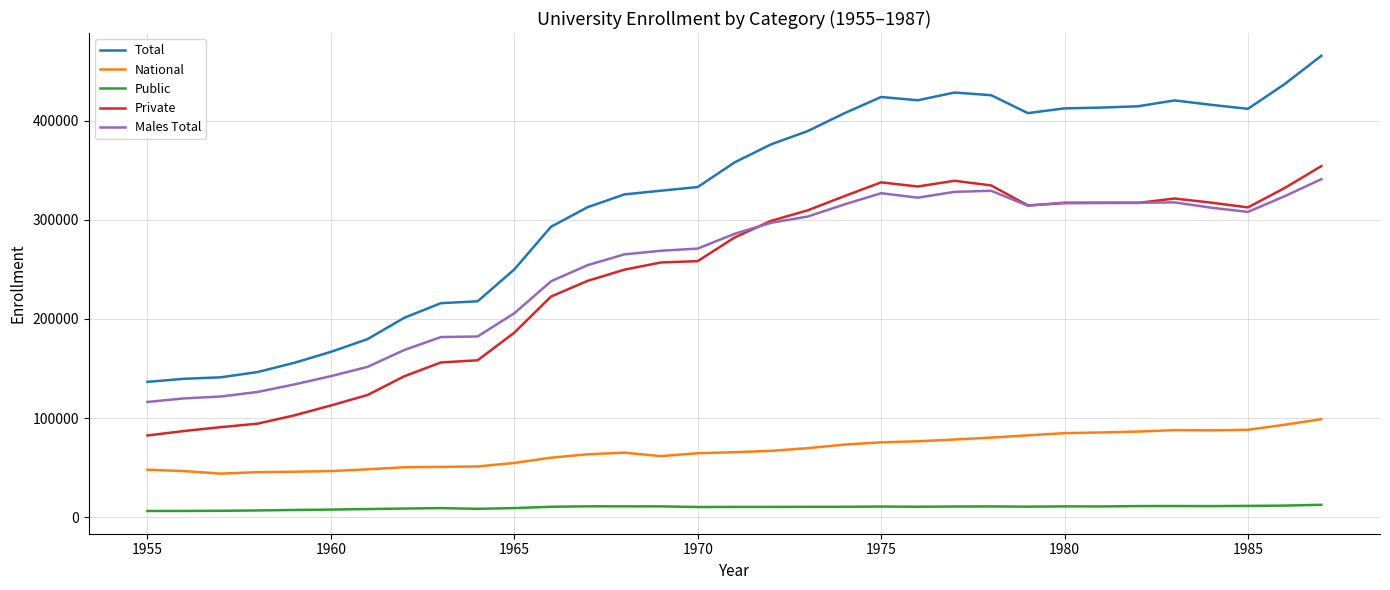

True or false: Private and Public cross at least once.

False